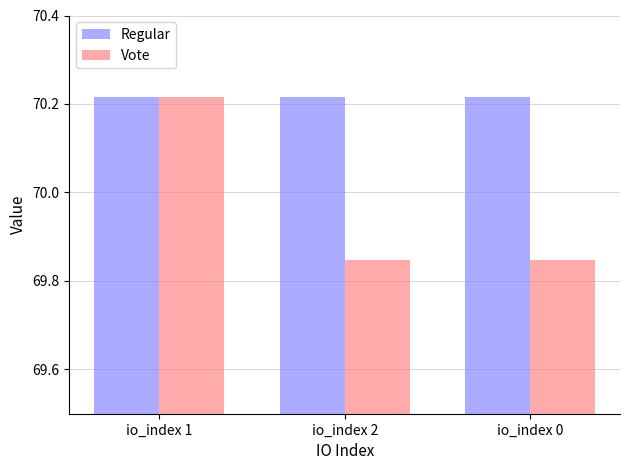

What is the sum of all Regular values?

210.6